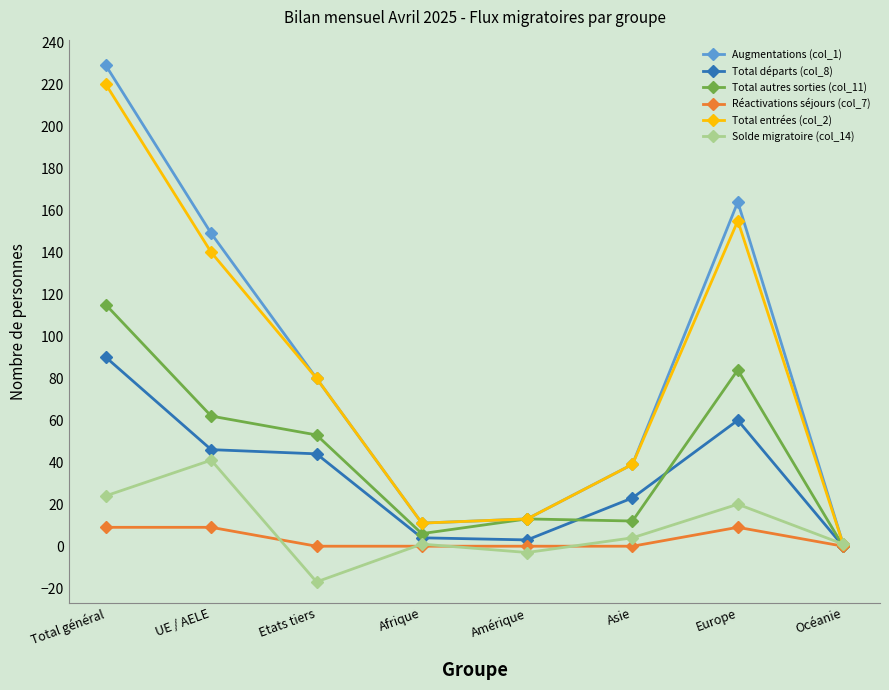

What position from the right is Etats tiers?

6